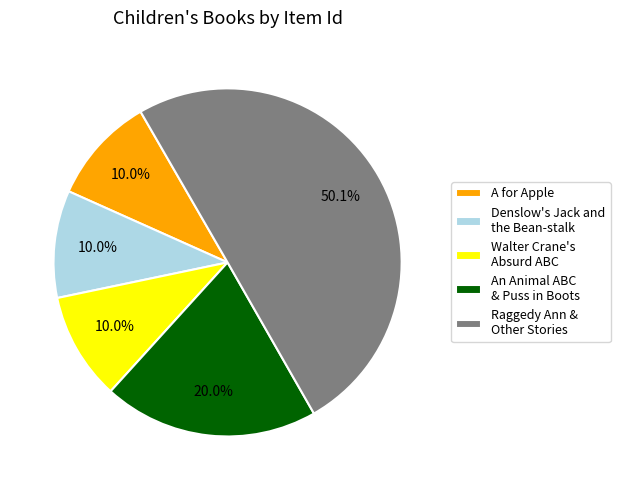

Which slice represents more than half of the pie?

Raggedy Ann & Other Stories